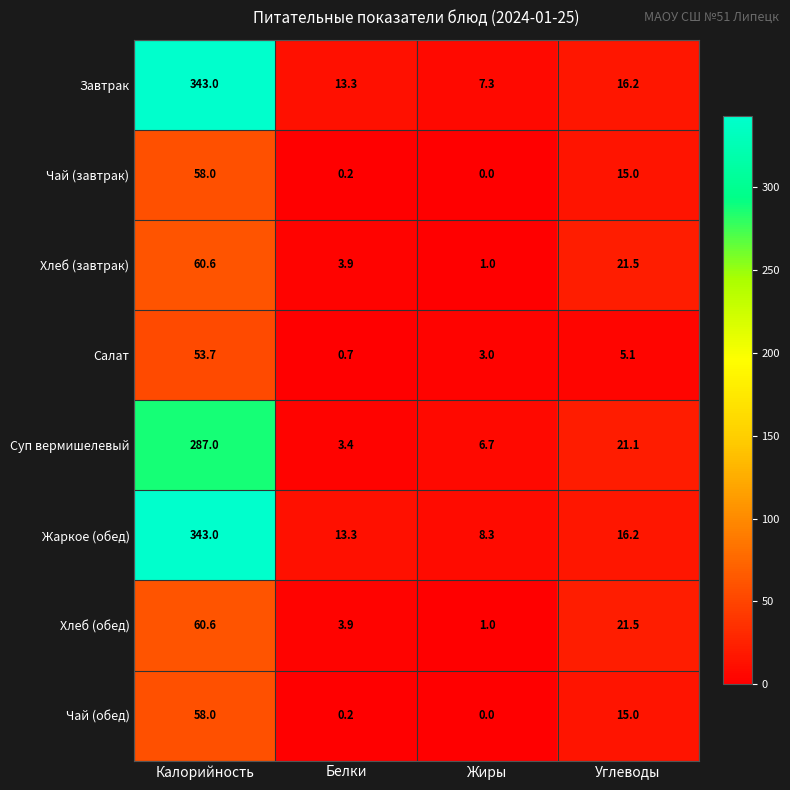

What is the spread (max minus min) of values at Белки?

13.1